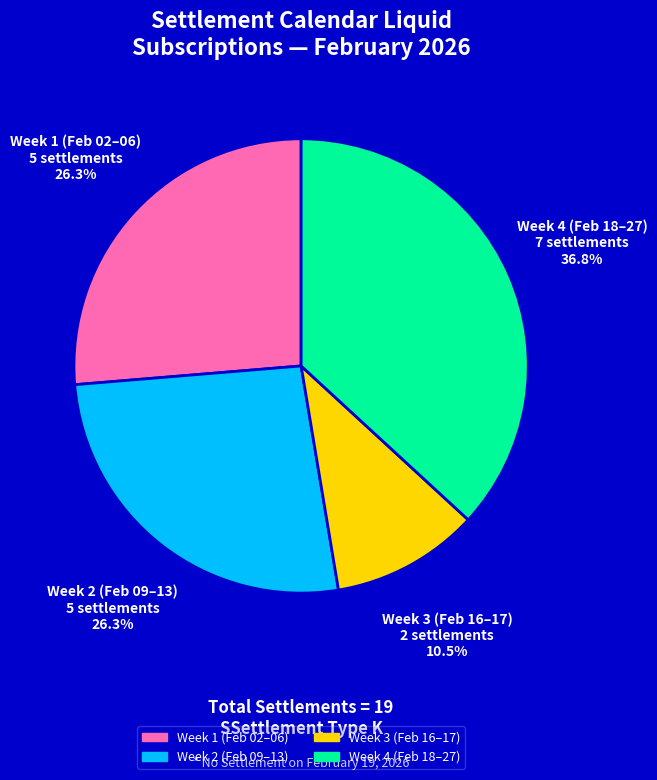

Which has a higher value, Week 2 (Feb 09–13) or Week 4 (Feb 18–27)?

Week 4 (Feb 18–27)